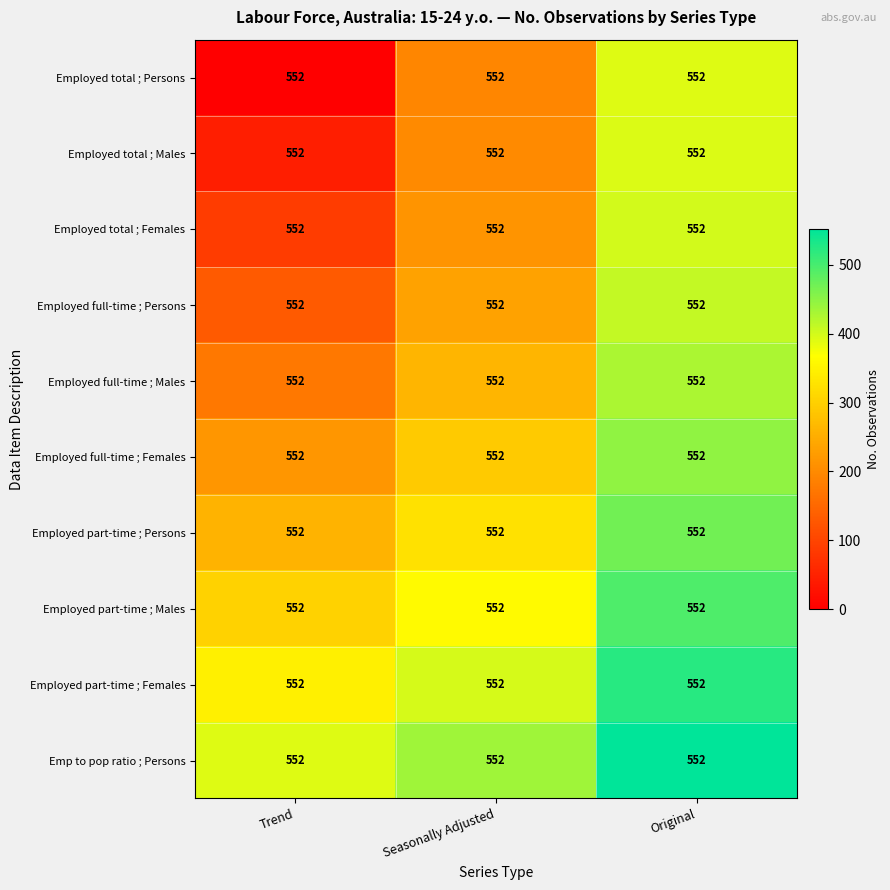

Which series changed the most between Trend and Original?

Employed total ; Persons